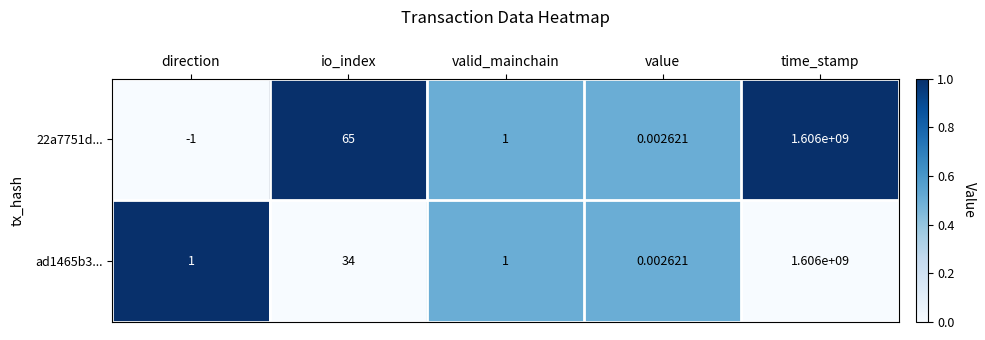

Is the value of ad1465b3... at direction greater than the value of 22a7751d... at value?

Yes